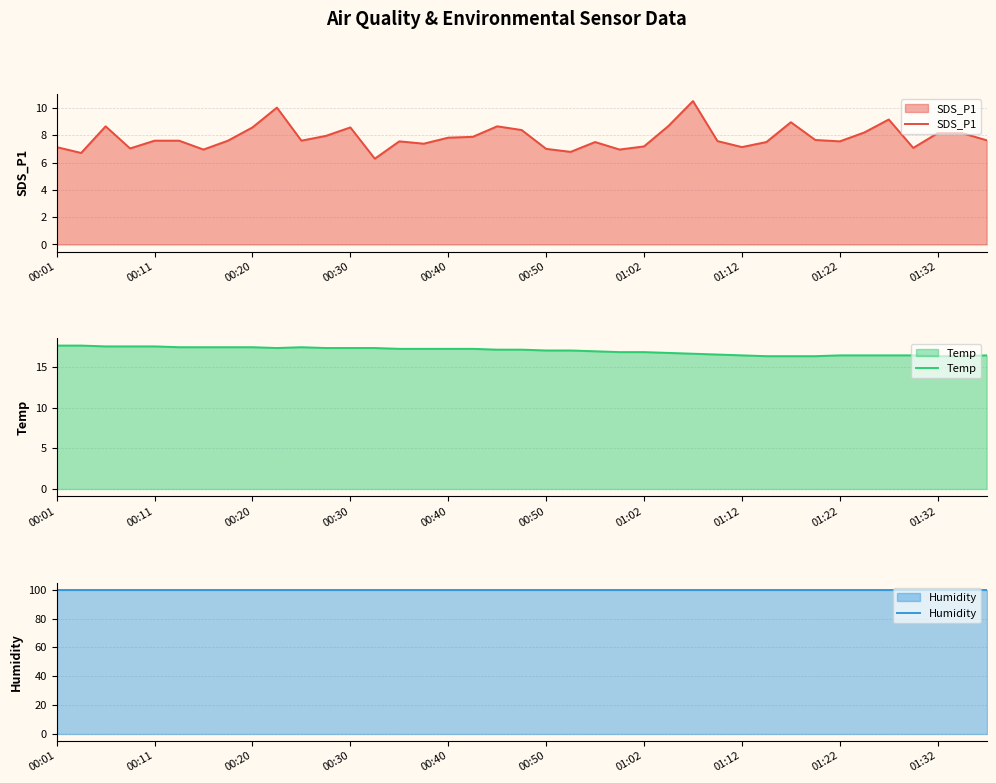

Between 25 and 29, which series saw the biggest shift?

SDS_P1